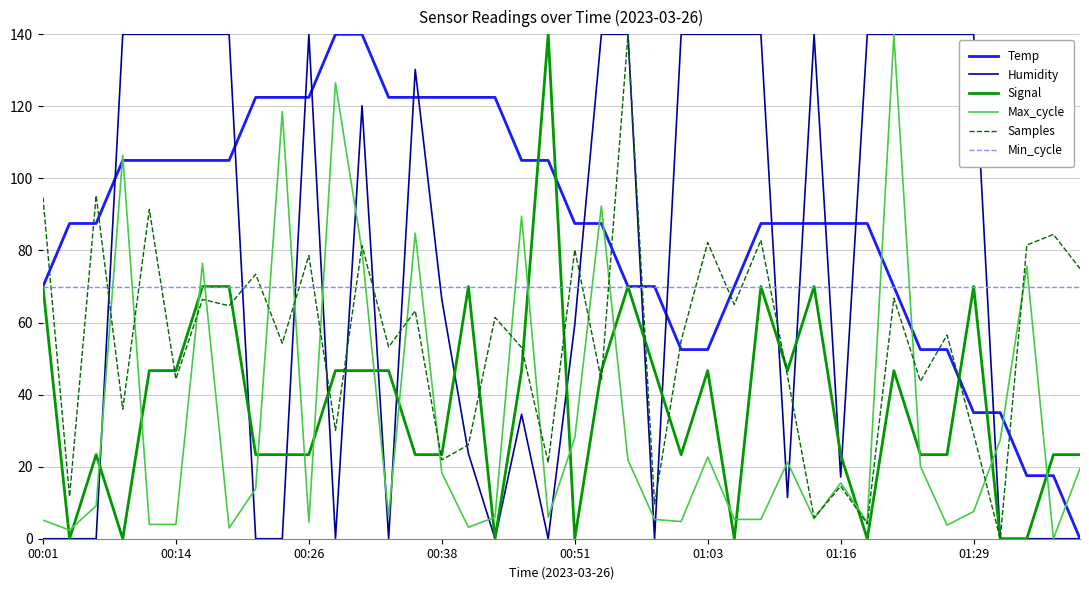

Which series has the largest total across all categories?

Temp